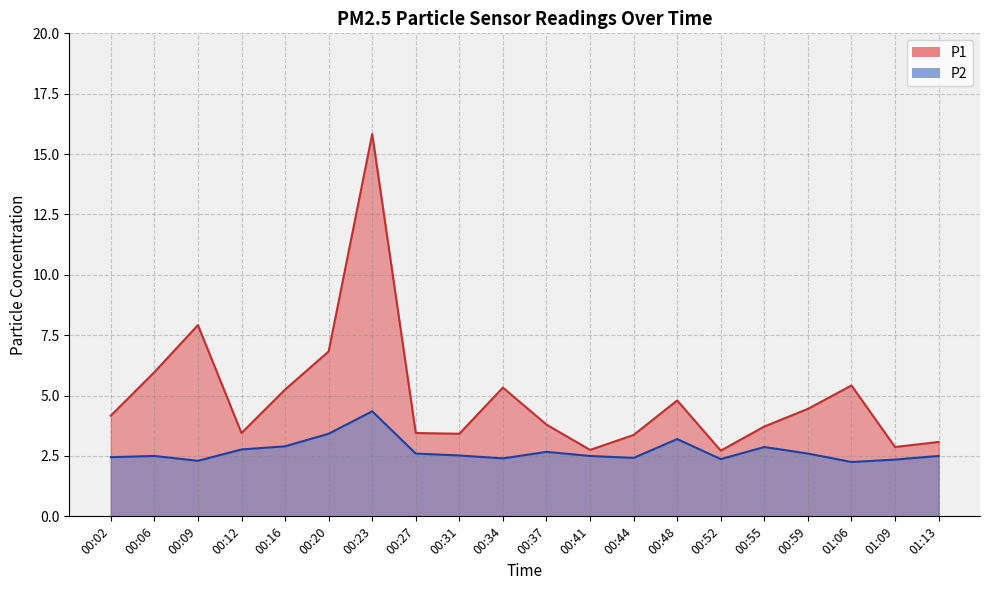

Does the chart have visible grid lines?

Yes